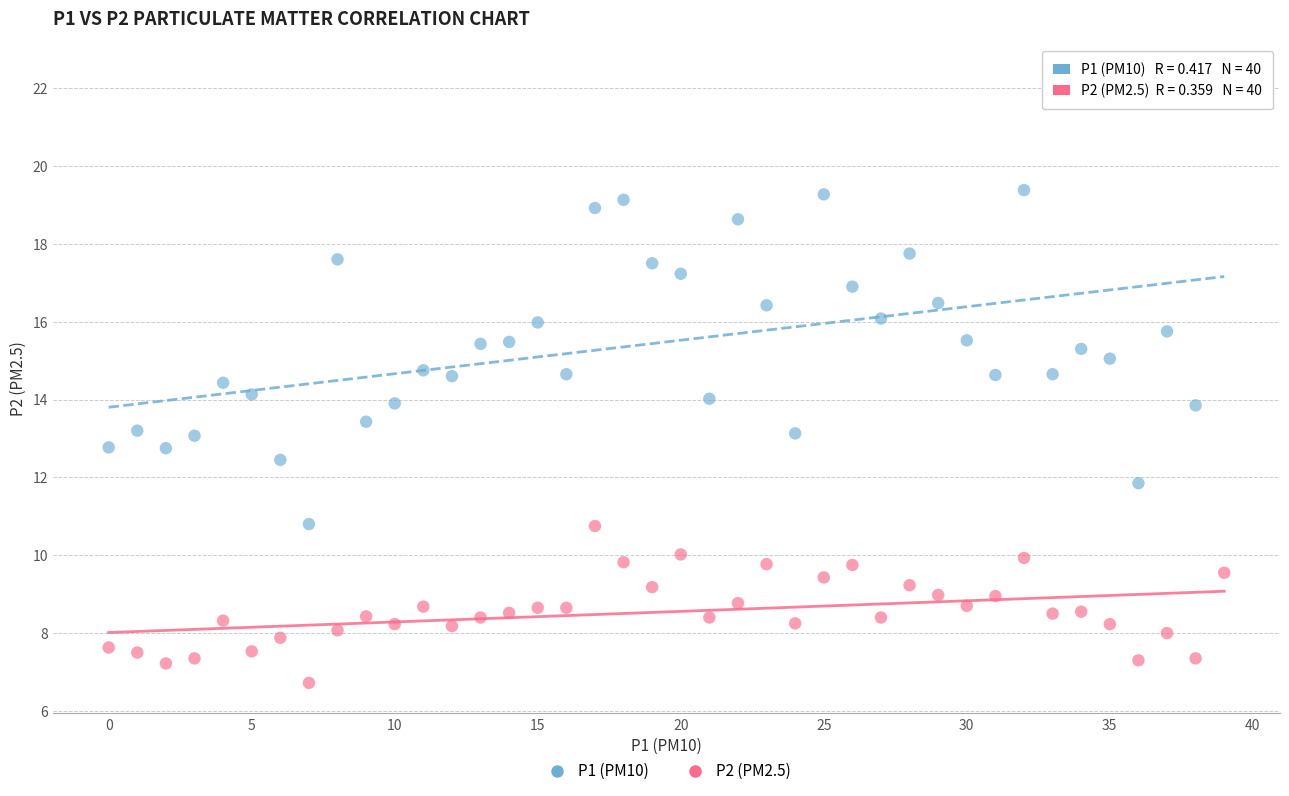

Which series has the largest Y range (max minus min)?

P1 (PM10)